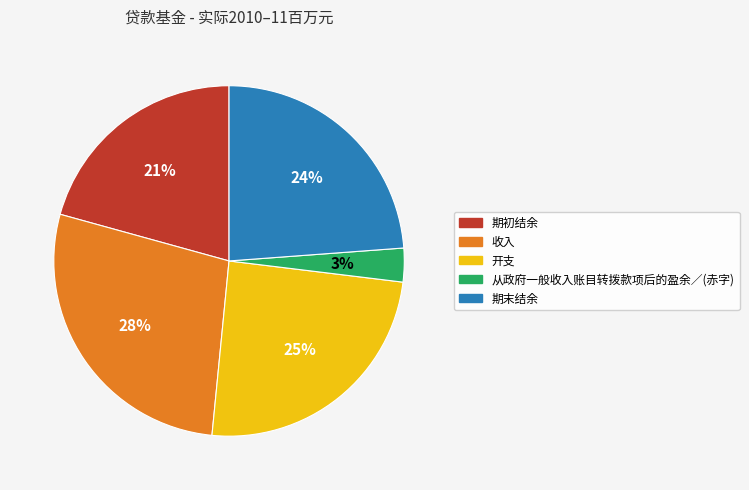

To the nearest percent, what is the difference between the 收入 and 开支 slice percentages?

3%